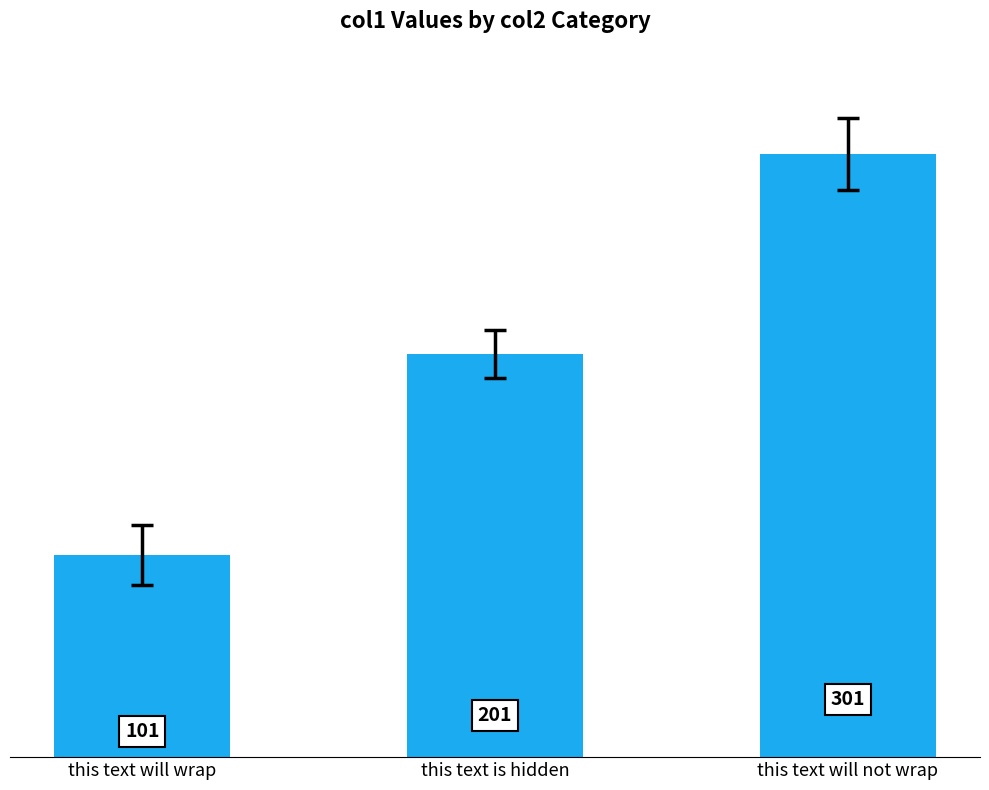

What is the sum of all values?

603